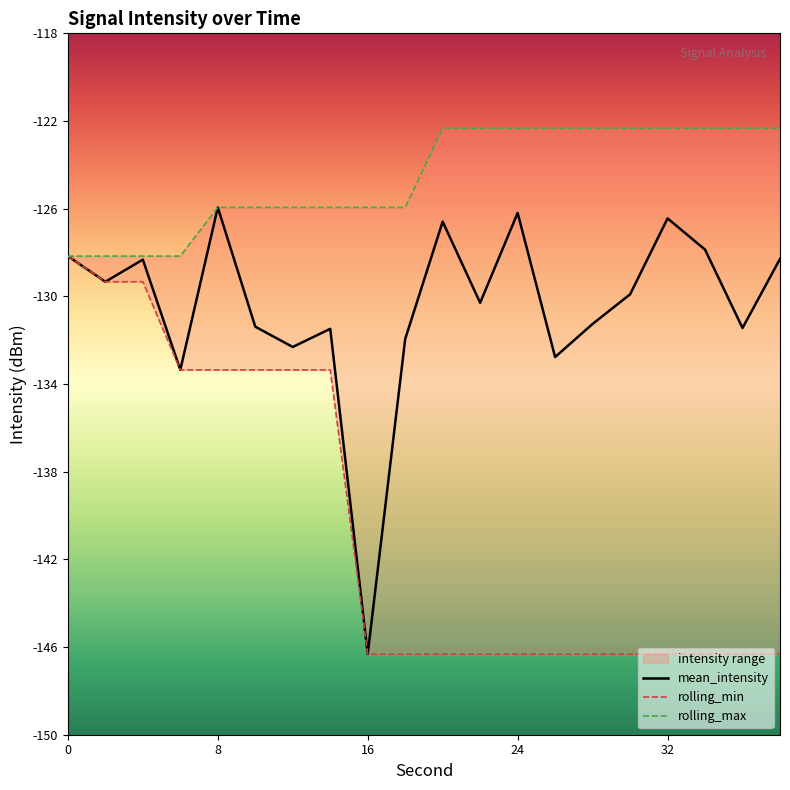

What is the maximum value for rolling_max?

-122.3